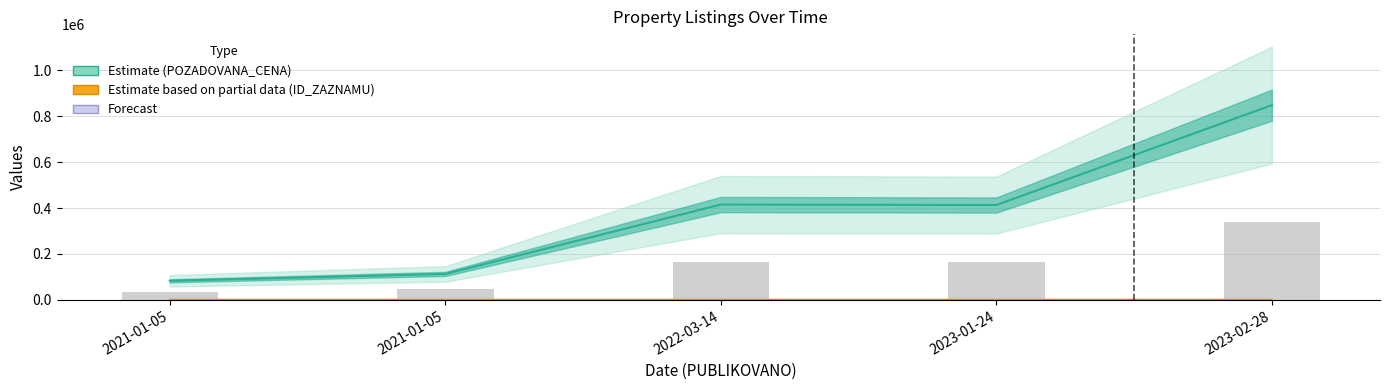

What is the difference between the values at 2023-01-24 and 2023-02-28?

174000